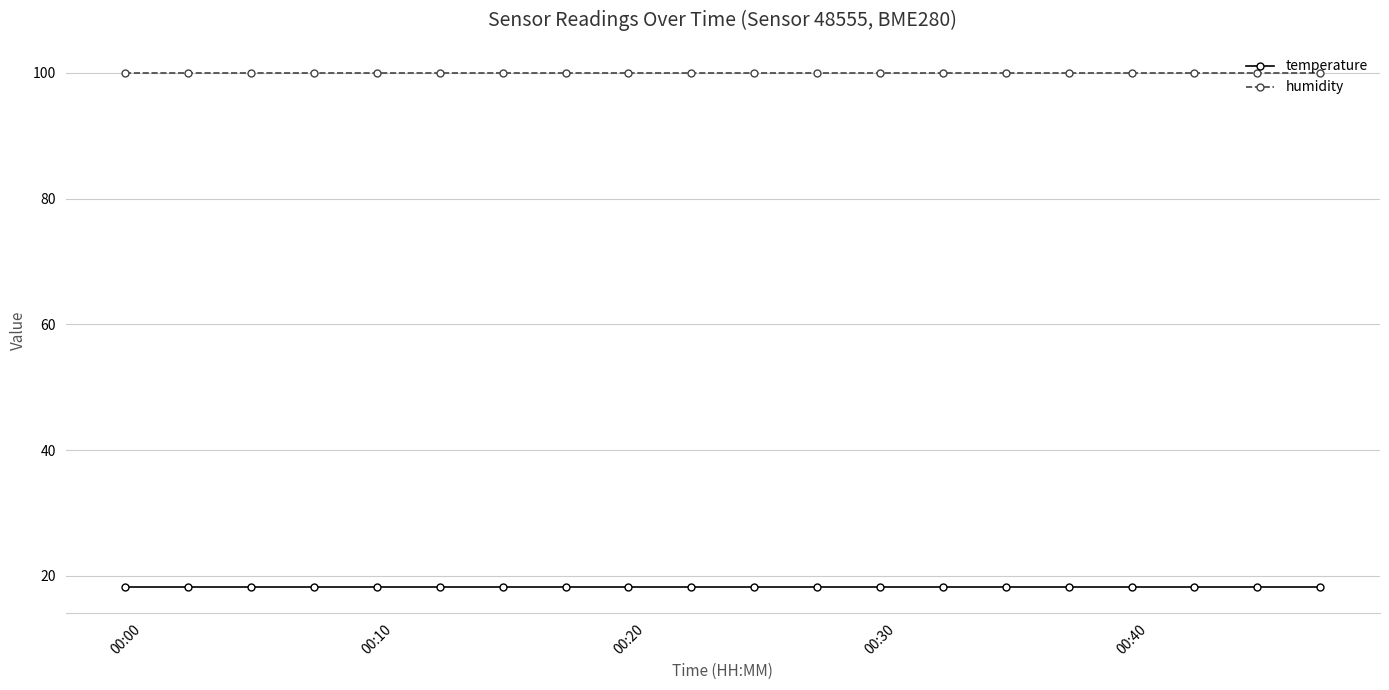

What is the sum of all humidity values?

2000.0